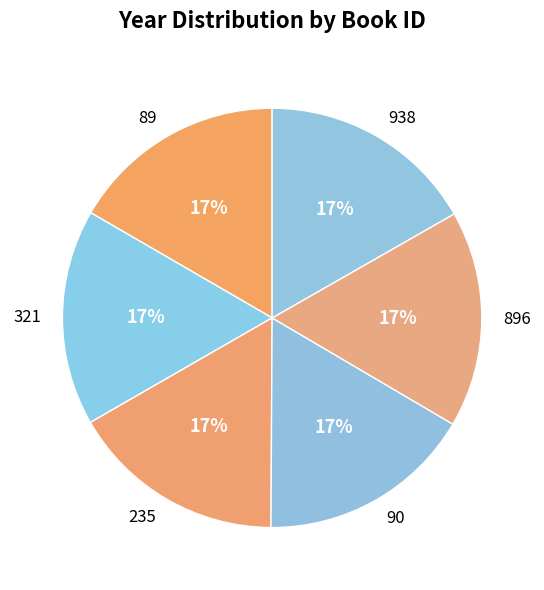

To the nearest percent, what is the combined percentage of 938 and 235?

33%